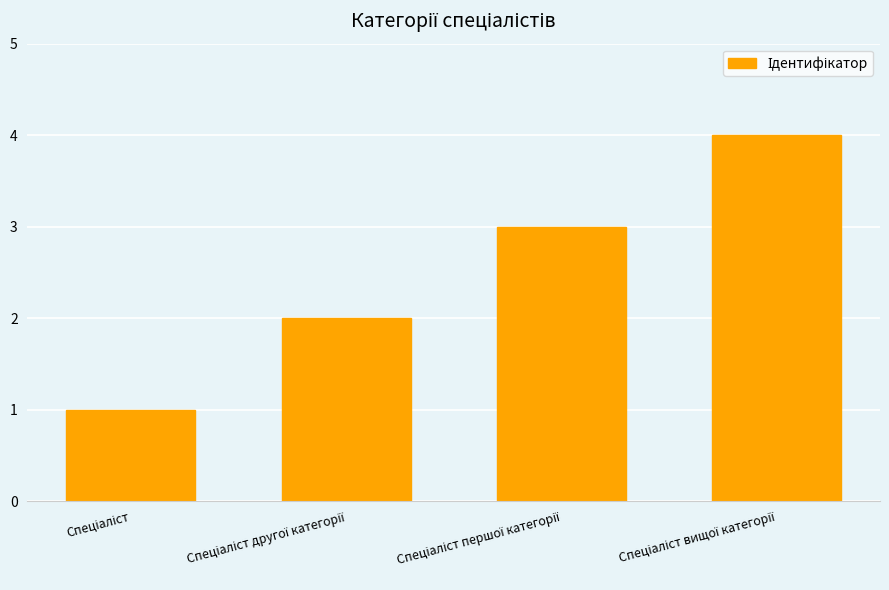

What is the sum of all values?

10